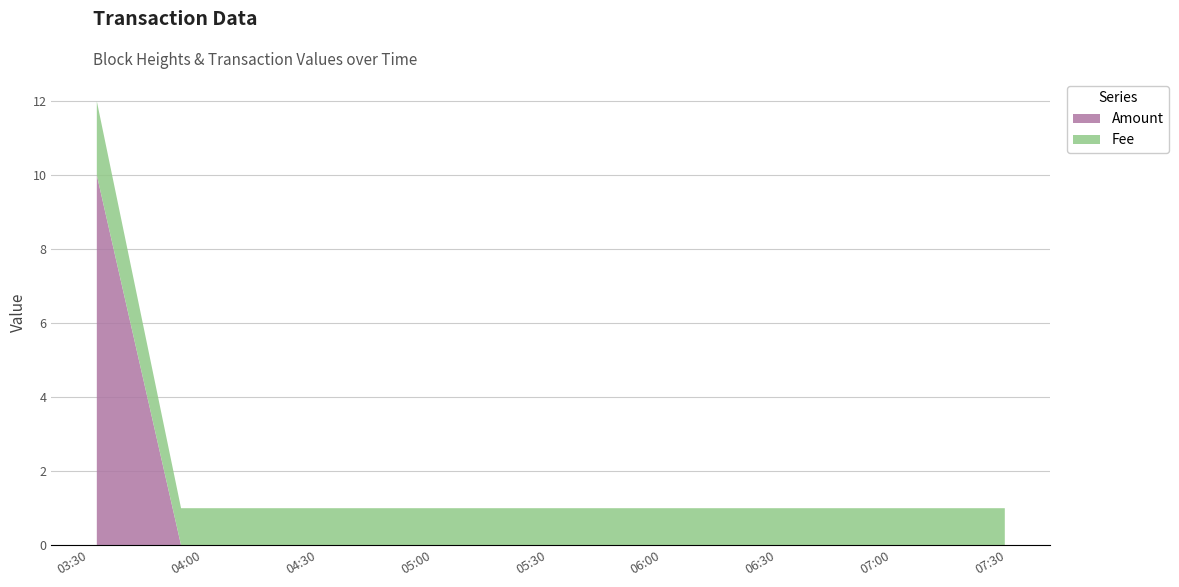

What is the highest value of the Amount series?

10